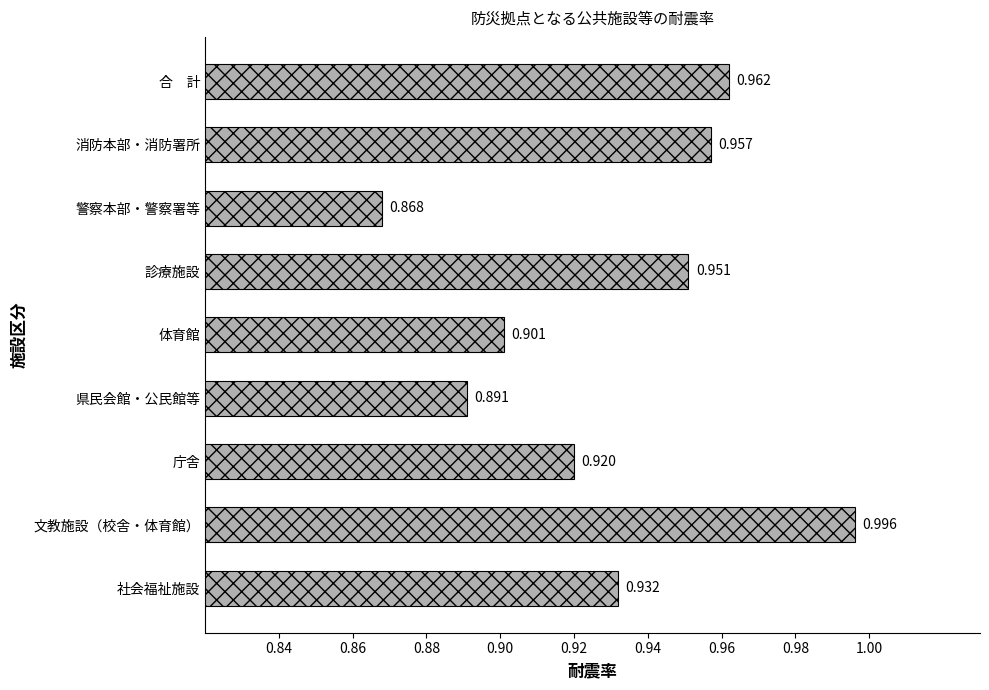

Does the chart contain stacked bars?

No